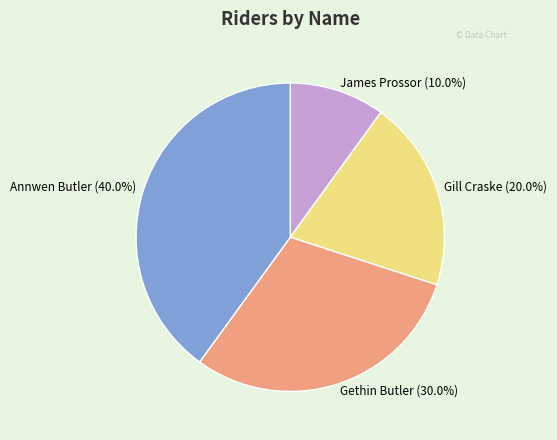

Between James Prossor and Annwen Butler, which is larger?

Annwen Butler